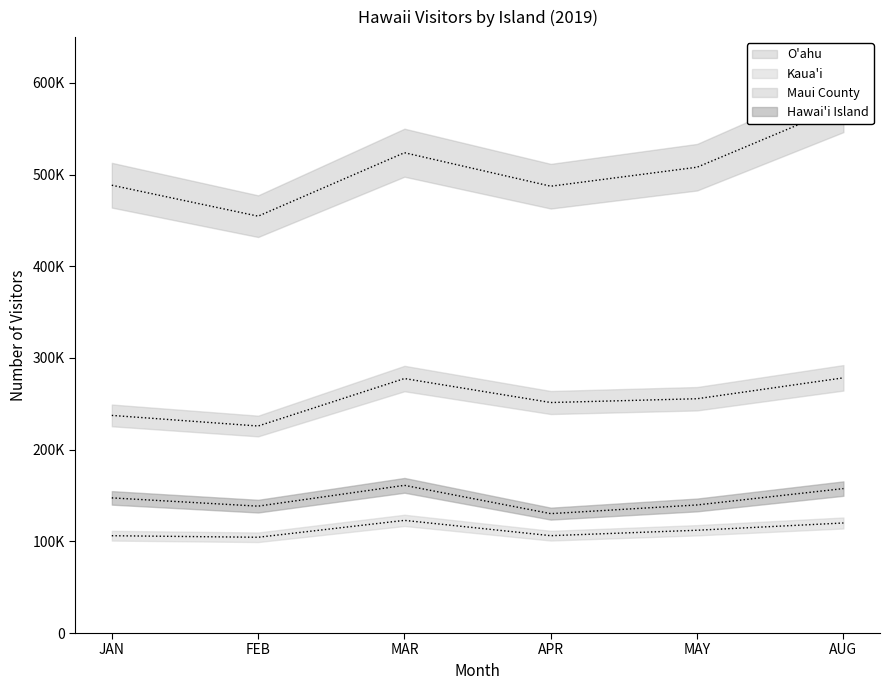

What value does the Maui County (mean) series have at JAN?

237370.8